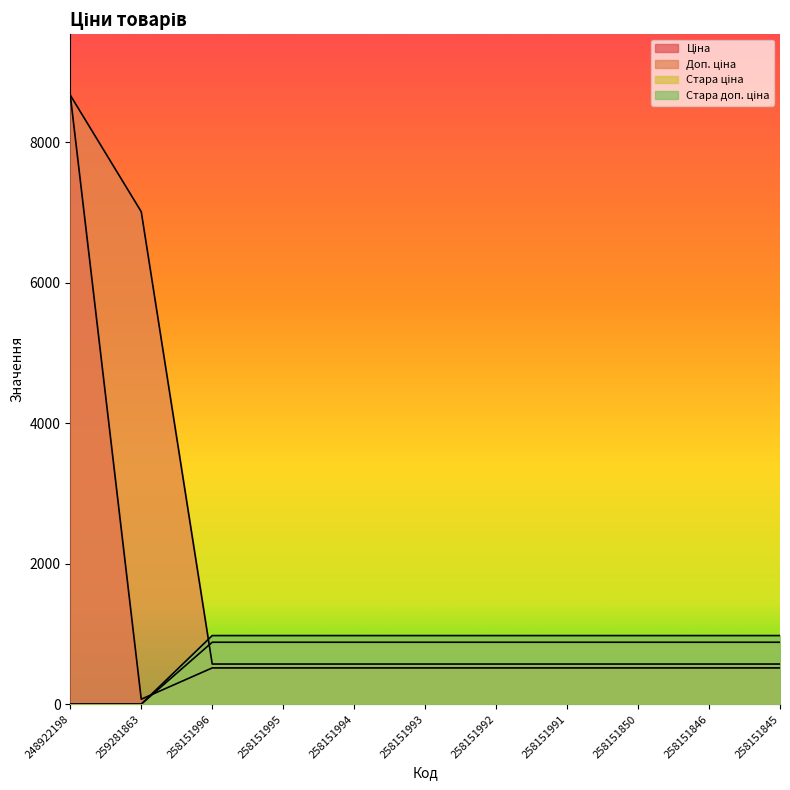

What is the spread (max minus min) of values at 258151994?

460.3